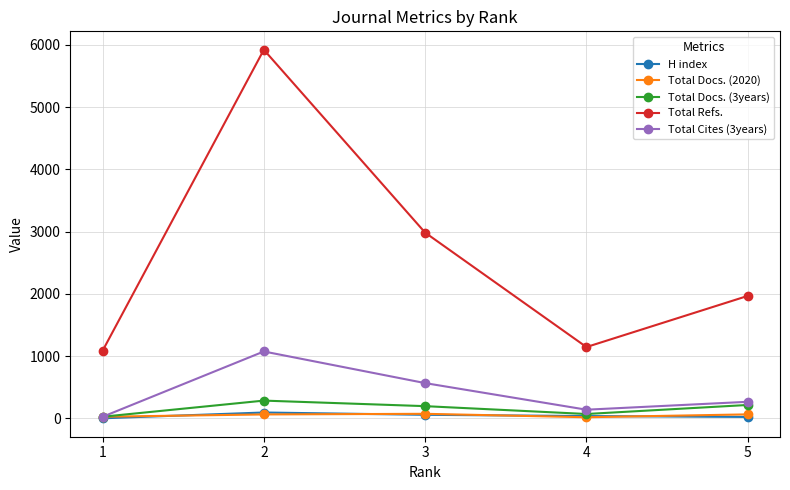

Is this an area chart (filled region under the line)?

No